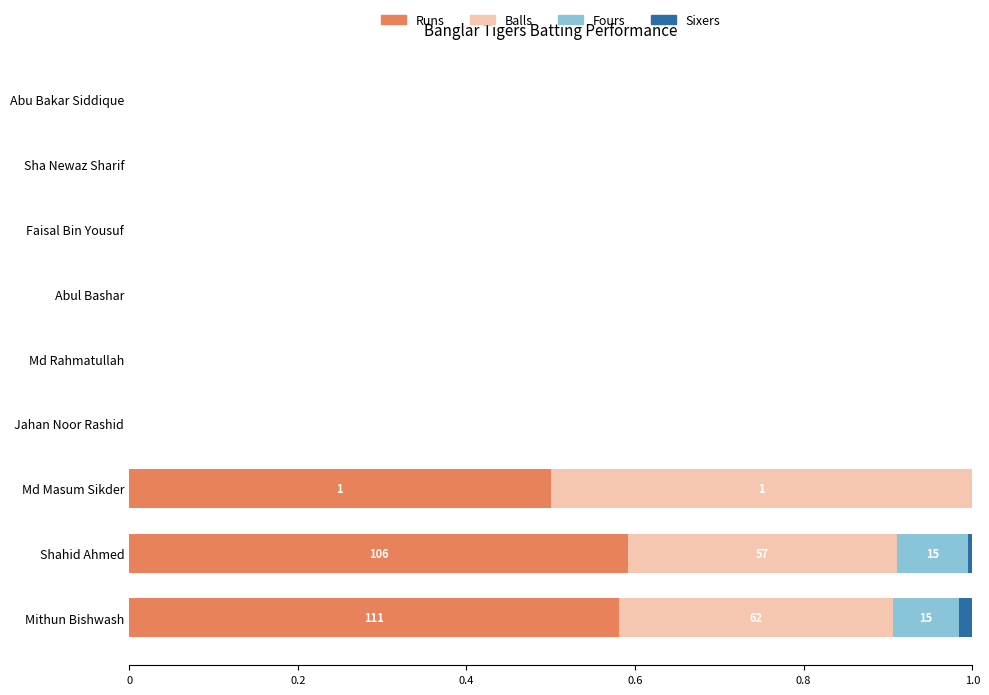

The value of Runs at Abu Bakar Siddique is 0.0. True or false?

True